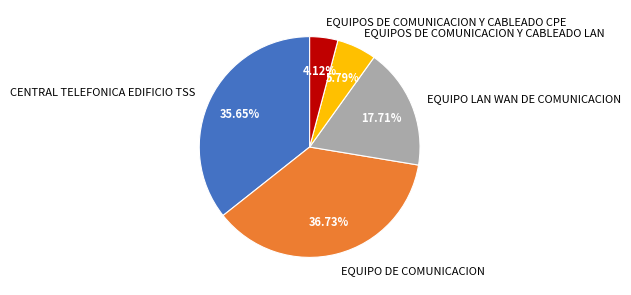

To the nearest percent, what percentage of the pie is EQUIPOS DE COMUNICACION Y CABLEADO CPE?

4%